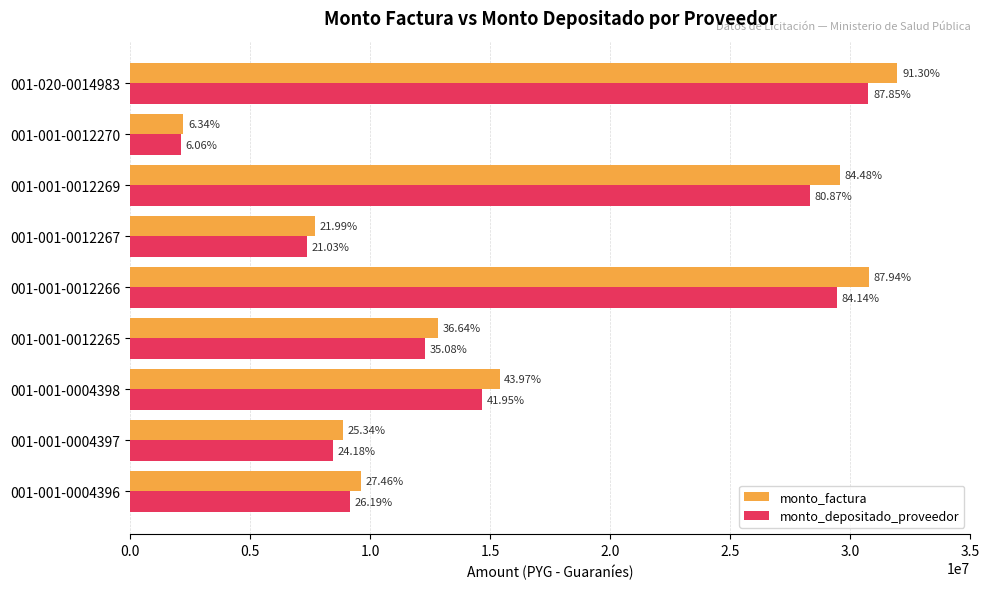

Rank the series by their average value, from highest to lowest.

monto_factura, monto_depositado_proveedor